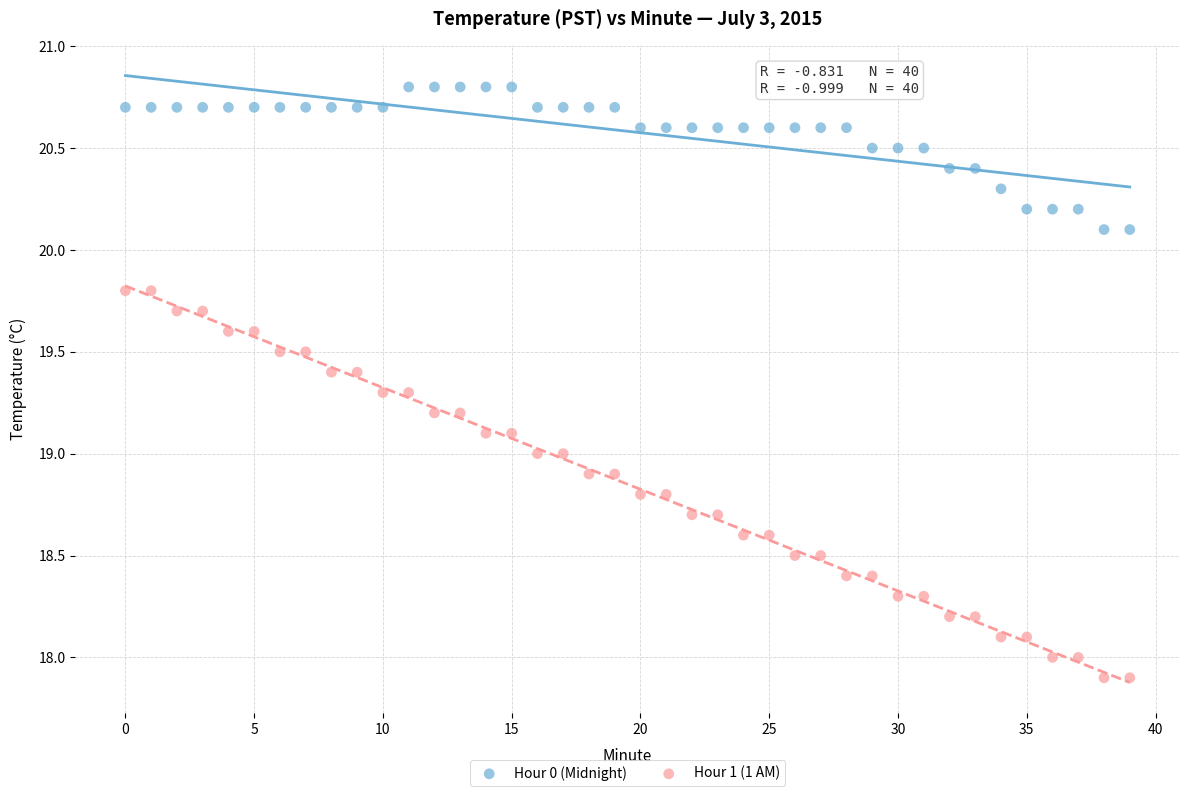

What are all the series names shown in the legend?

Hour 0 (Midnight), Hour 1 (1 AM)